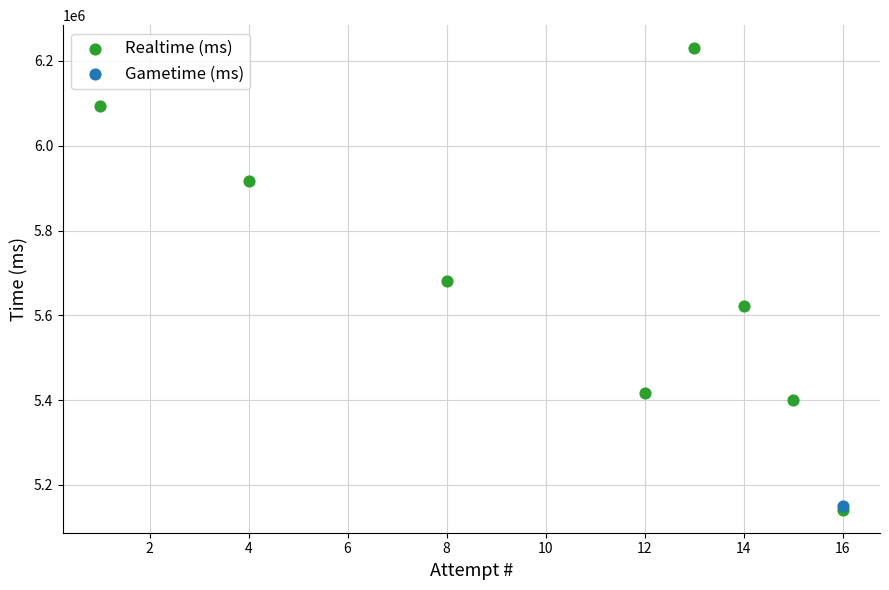

What are all the series names shown in the legend?

Realtime (ms), Gametime (ms)